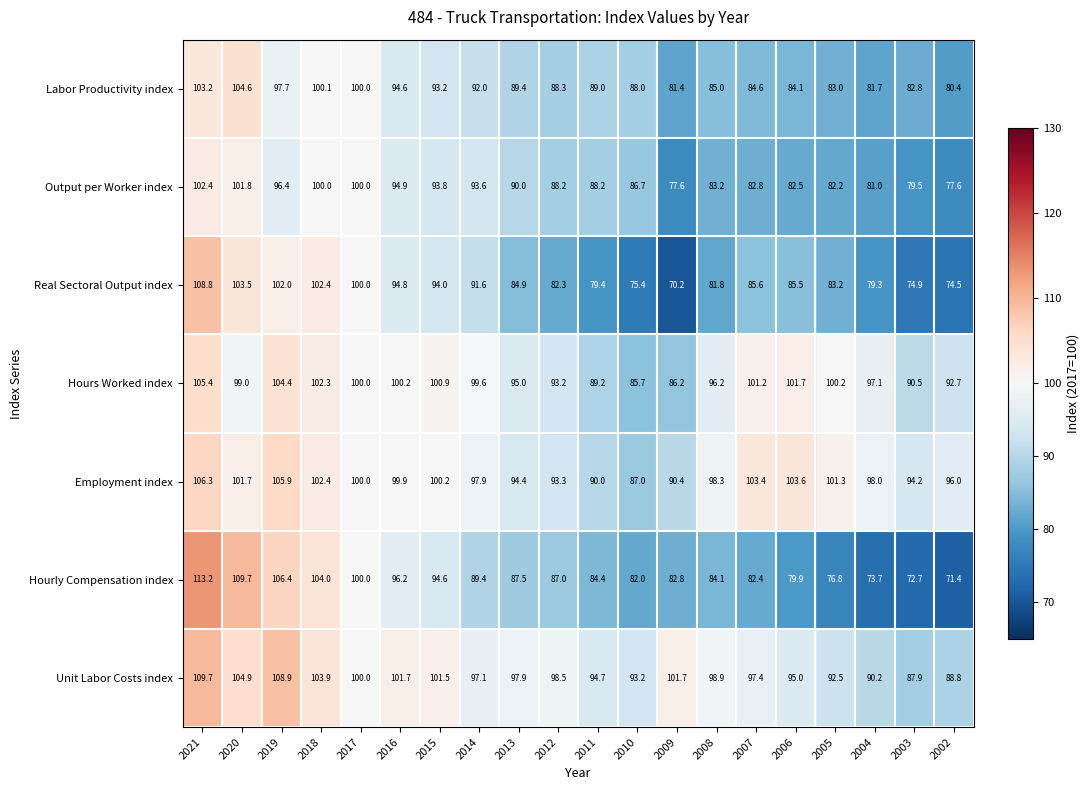

At which category is the sum across all series the highest?

2021